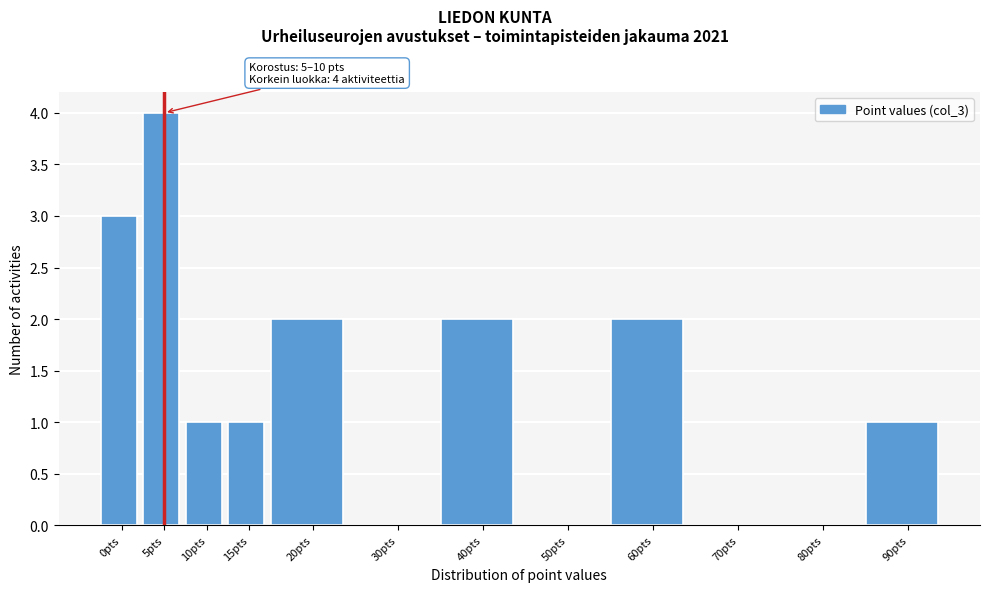

Reading left to right, transcribe all the data shown in this chart.

0pts=3	5pts=4	10pts=1	15pts=1	20pts=2	30pts=0	40pts=2	50pts=0	60pts=2	70pts=0	80pts=0	90pts=1